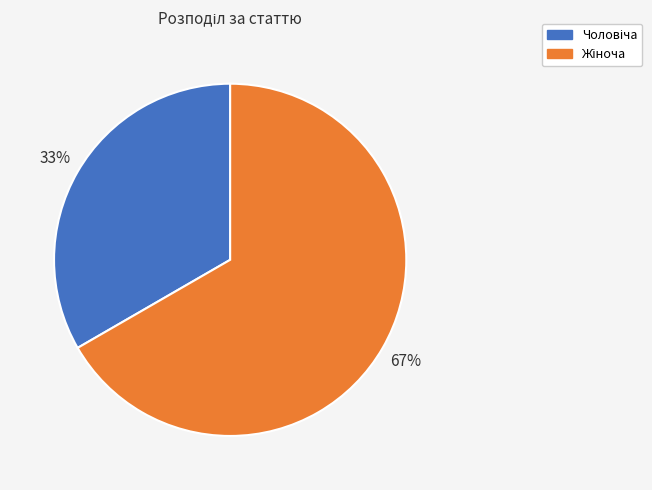

Is there any slice that represents more than half of the pie?

Yes